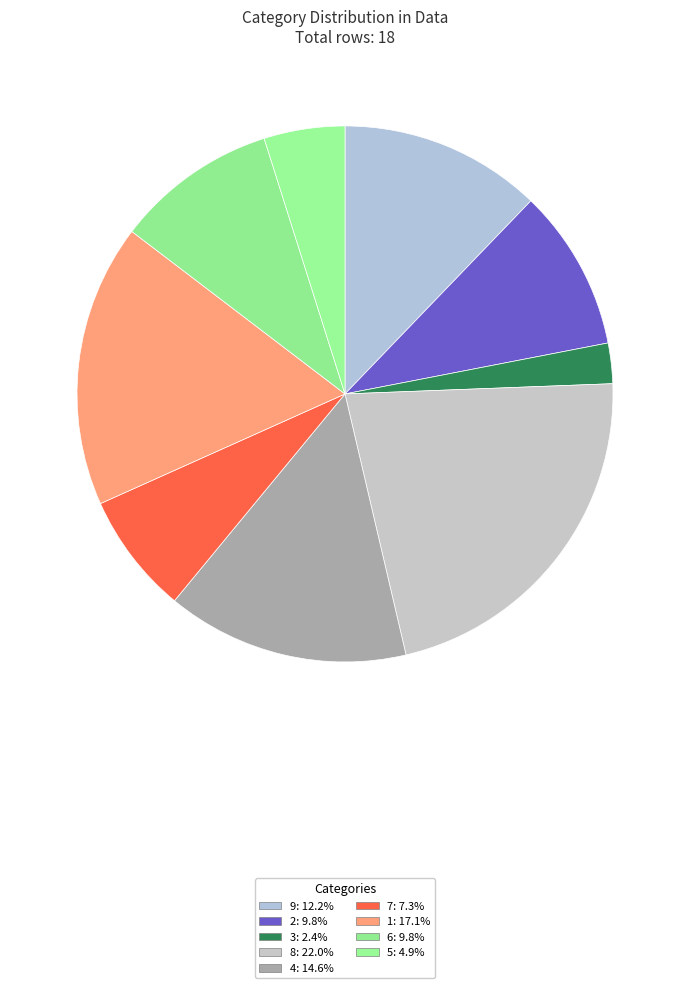

Does any single category account for the majority?

No